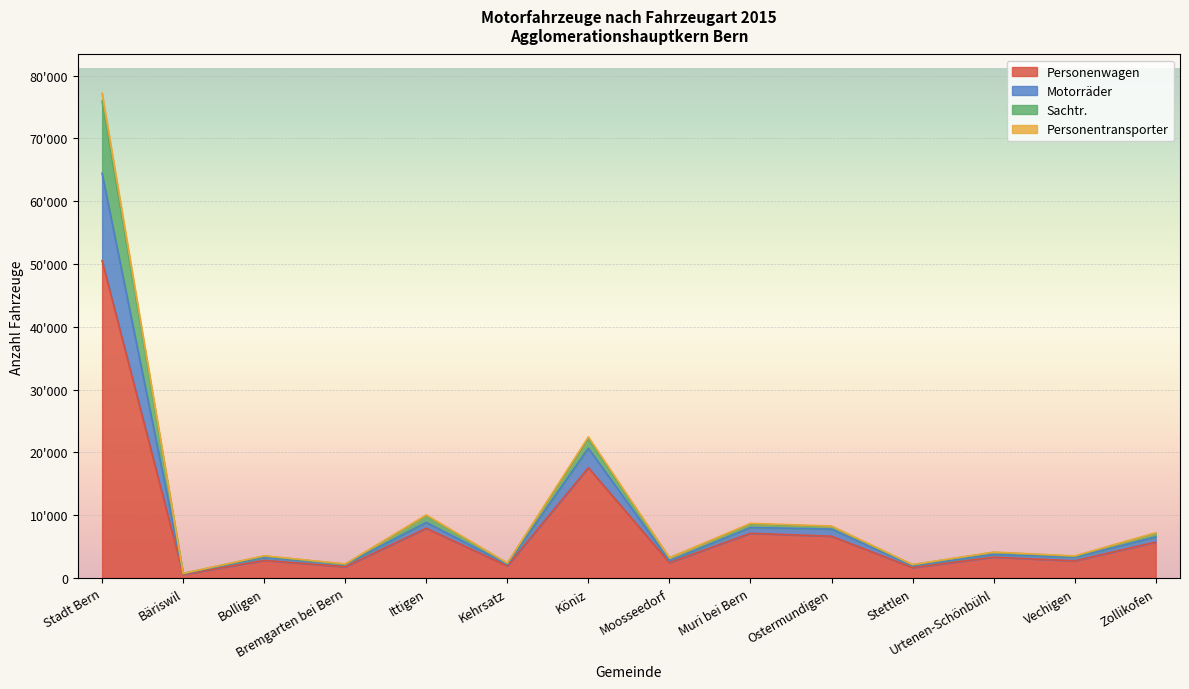

How many data points does each series have?

14